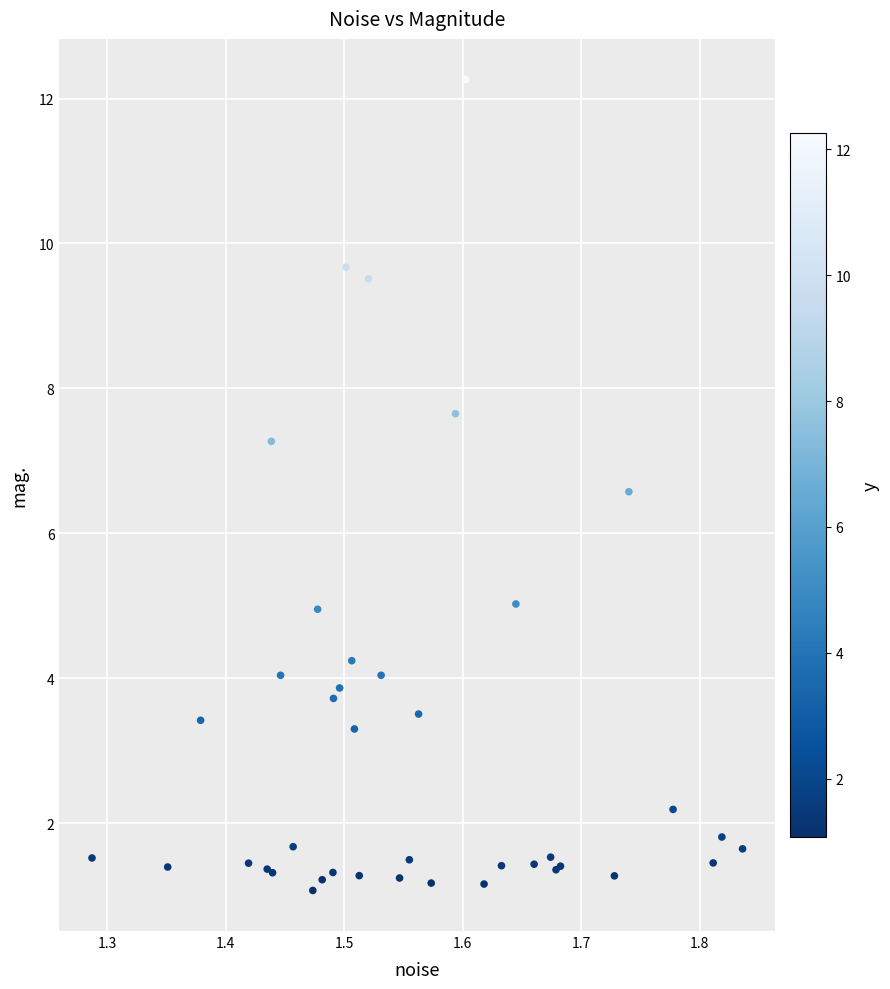

What Y value in the scatter plot is closest to 6?

6.6